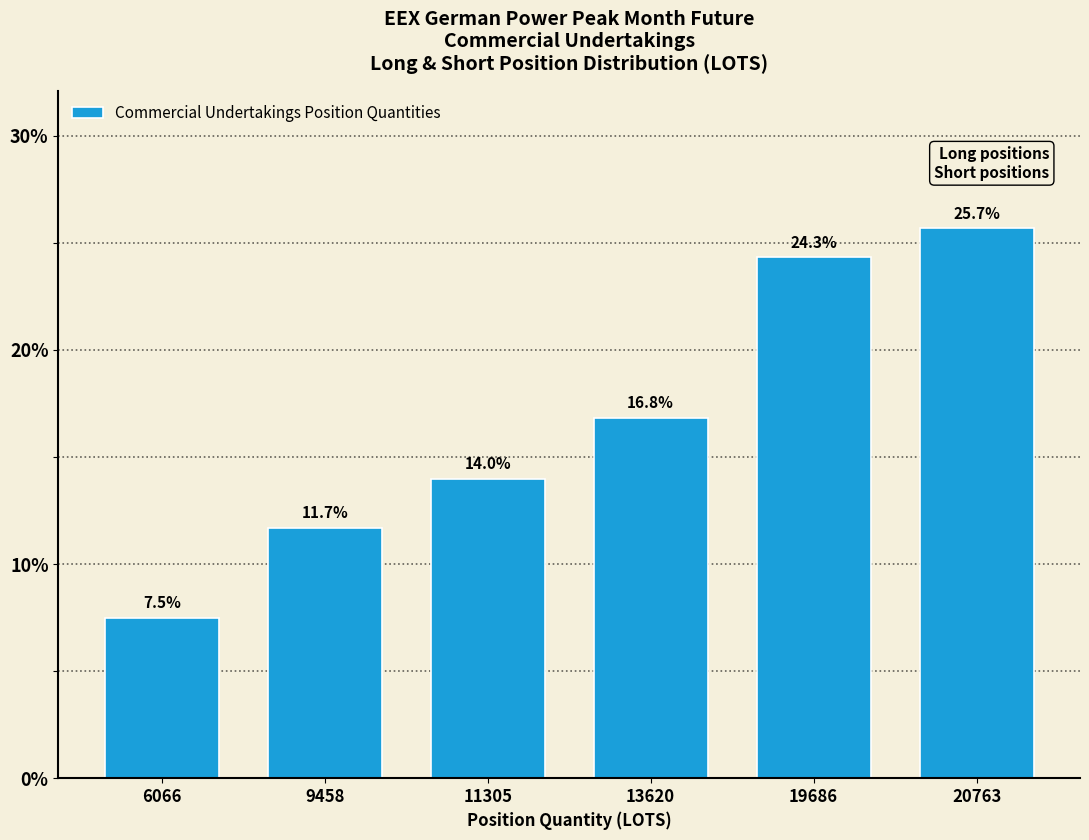

Reading left to right, list all the values displayed in this chart.

7.5	11.7	14.0	16.8	24.3	25.7